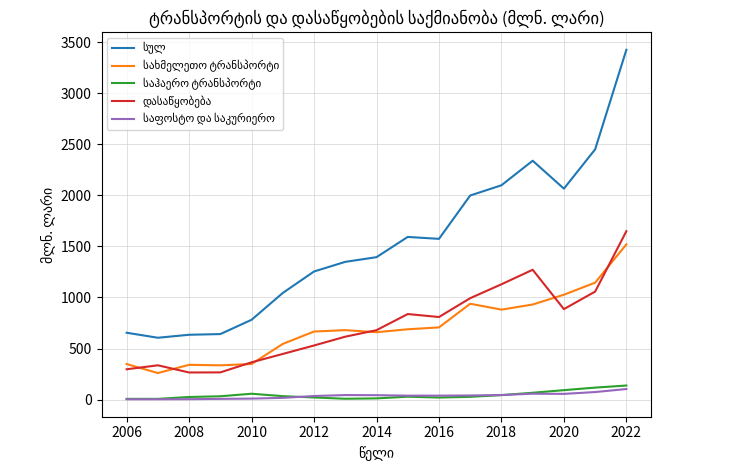

What is the maximum value shown in the chart?

3425.6